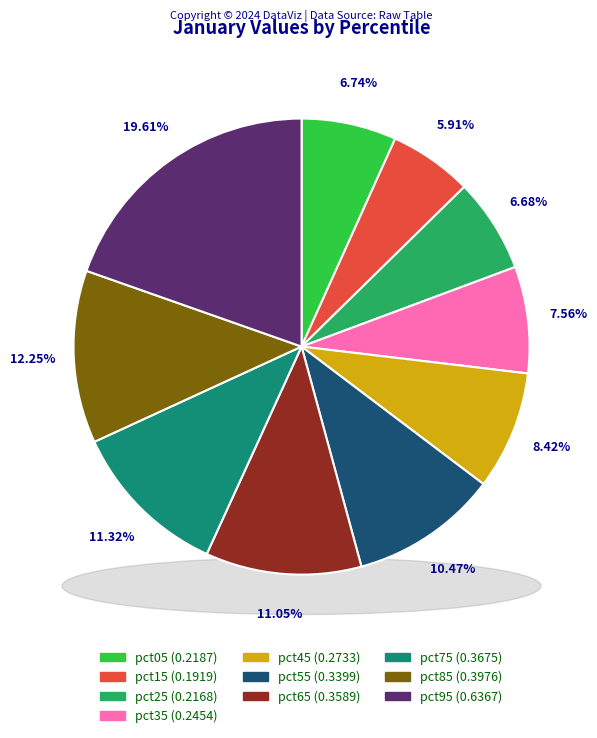

Rank the categories by value from highest to lowest.

pct95, pct85, pct75, pct65, pct55, pct45, pct35, pct05, pct25, pct15